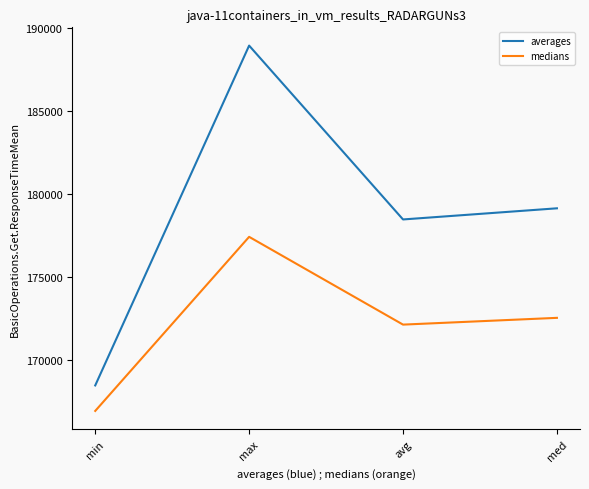

What is the total value across all series at avg?

350647.5